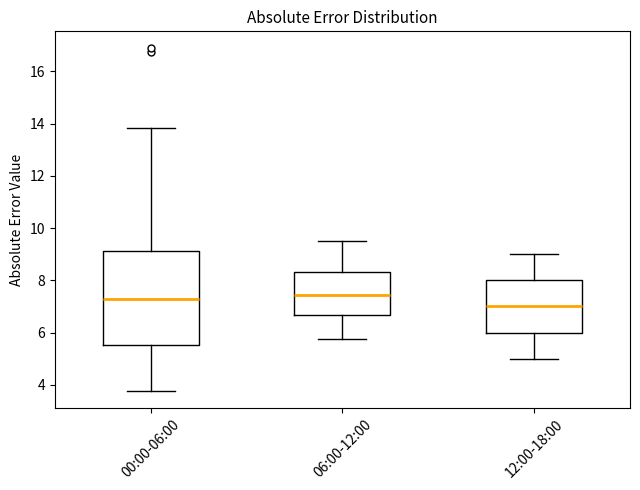

Which box is the tallest, from its lower edge to its upper edge?

00:00-06:00